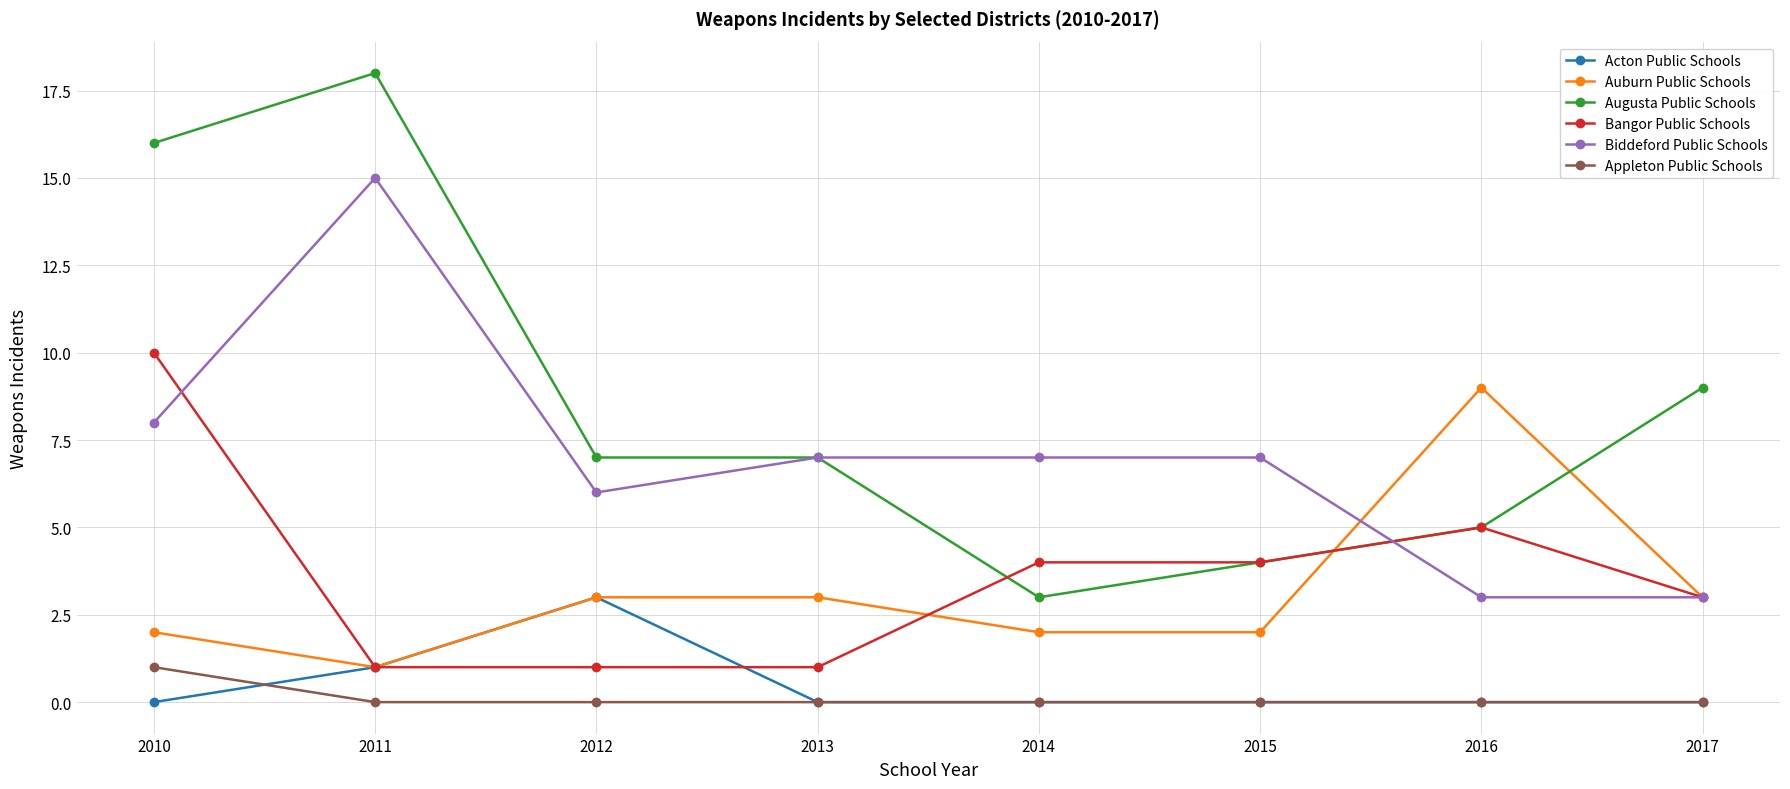

Is the value of Acton Public Schools at 2017 greater than the value of Appleton Public Schools at 2010?

No